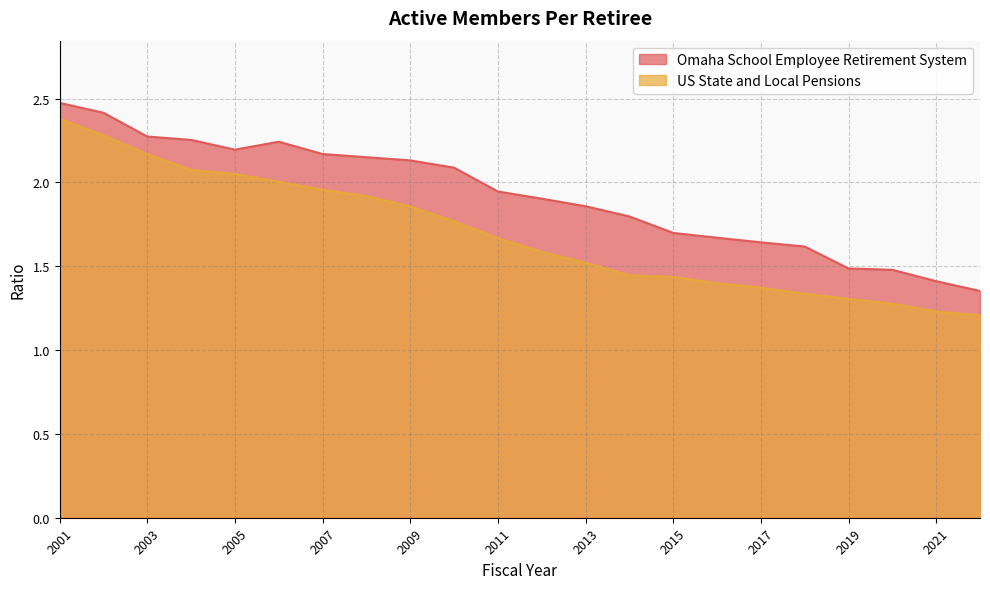

True or false: US State and Local Pensions and Omaha School Employee Retirement System intersect in this chart.

False